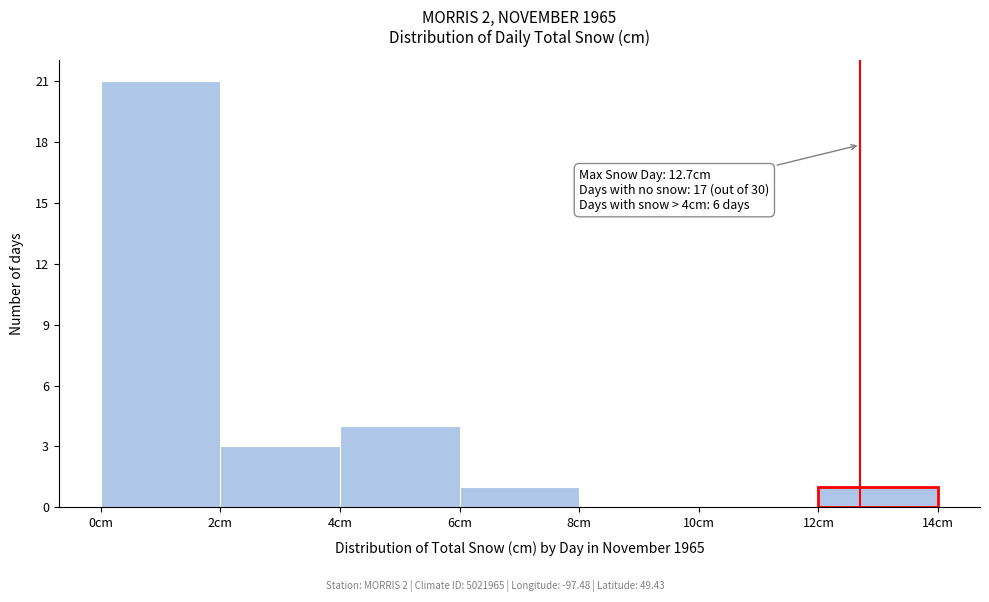

Over which range of the x-axis is the bar tallest?

0 to 2